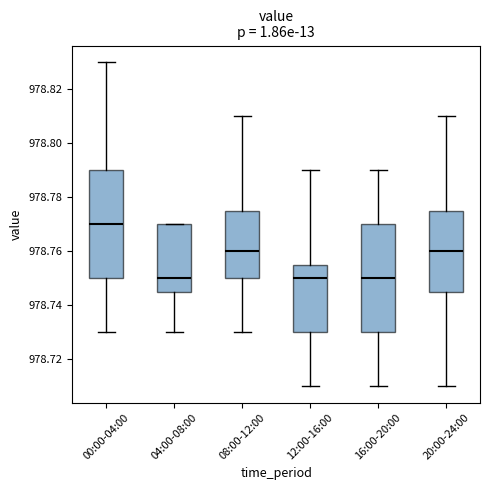

Where does the upper whisker of the box for 16:00-20:00 end on the y-axis? The values are not printed on the chart, so give them approximately, as read against the axis.

978.790